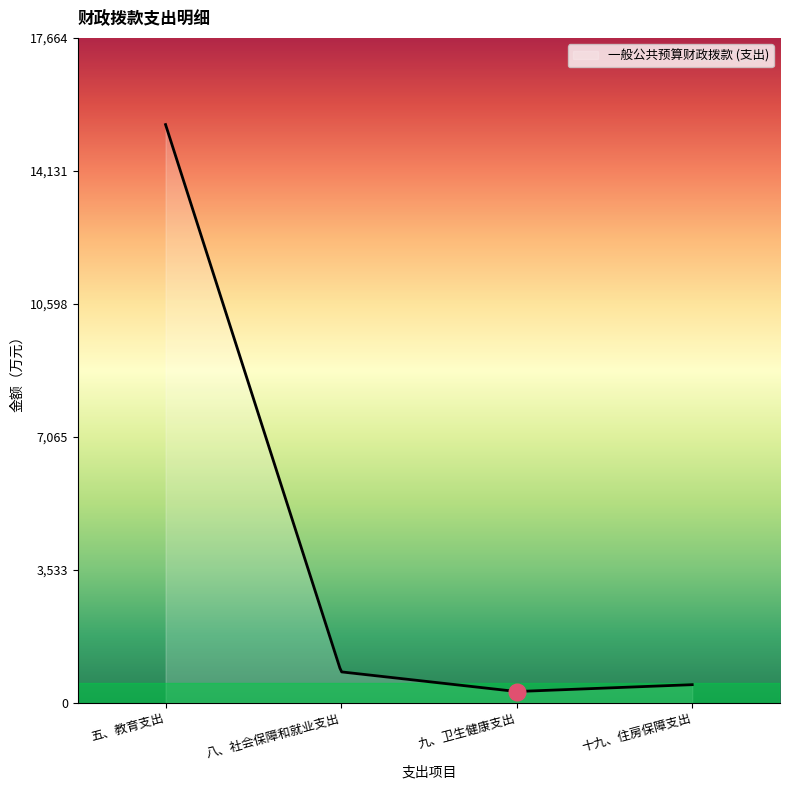

What is the greatest value displayed?

15359.6